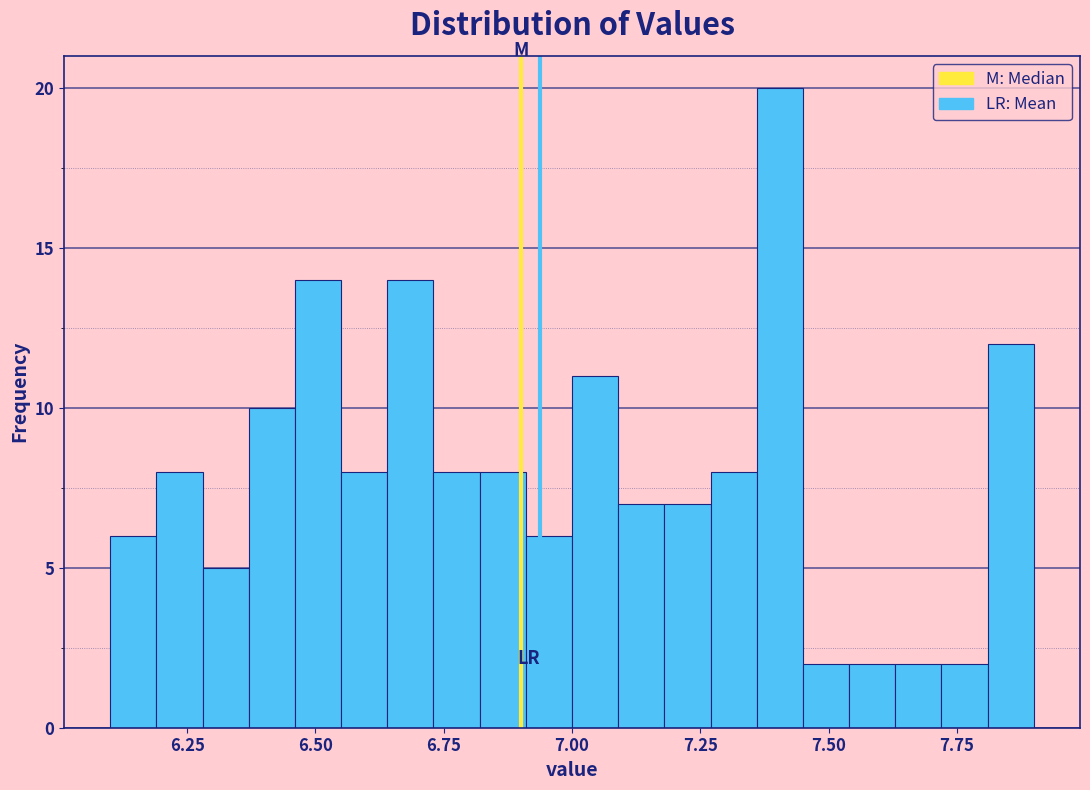

Read against the x-axis, roughly where is the centre of the tallest bar?

7.40